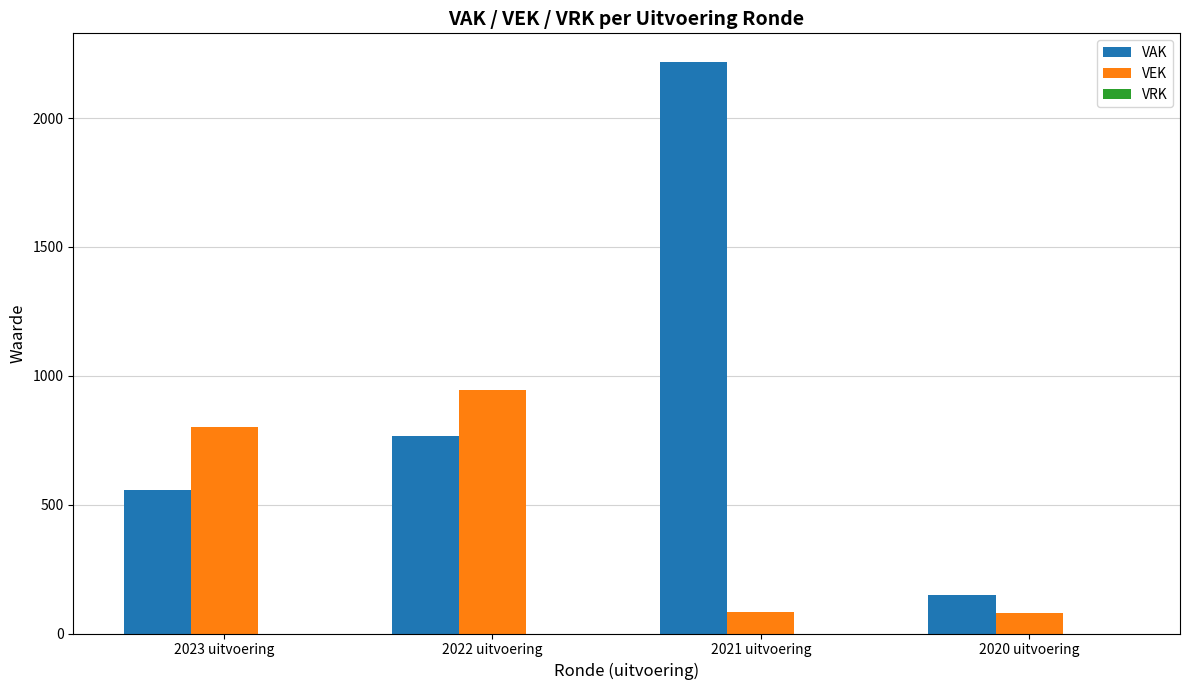

The value of VAK at 2023 uitvoering is 555. True or false?

True